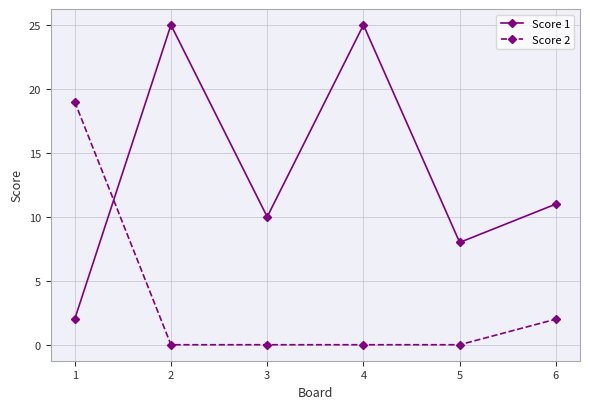

How many values in the Score 1 series are below 11?

3